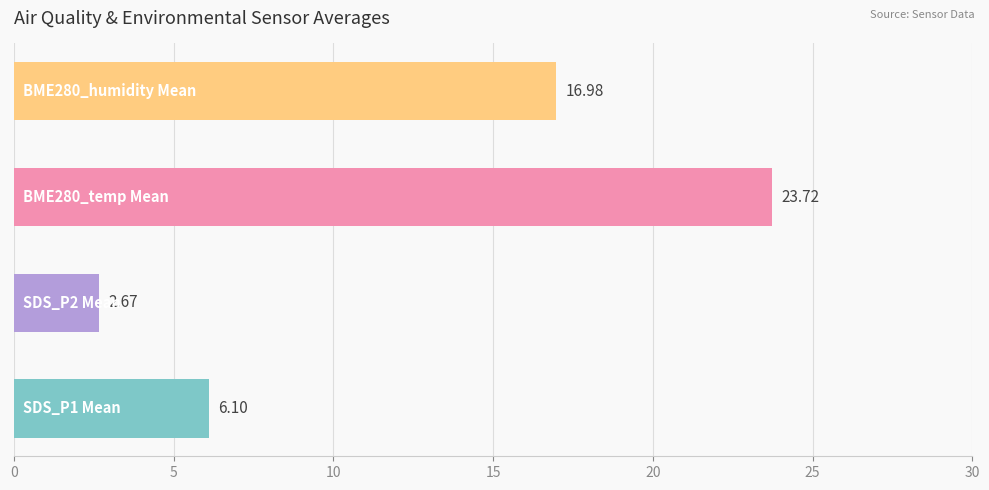

What is the difference between the second highest and second lowest values?

10.9